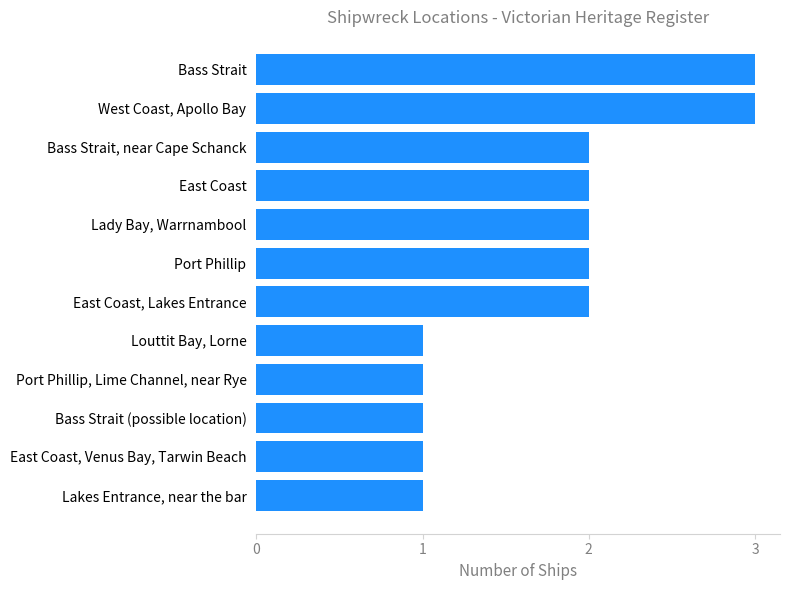

The chart shows a value of 3 at Port Phillip. True or false?

False